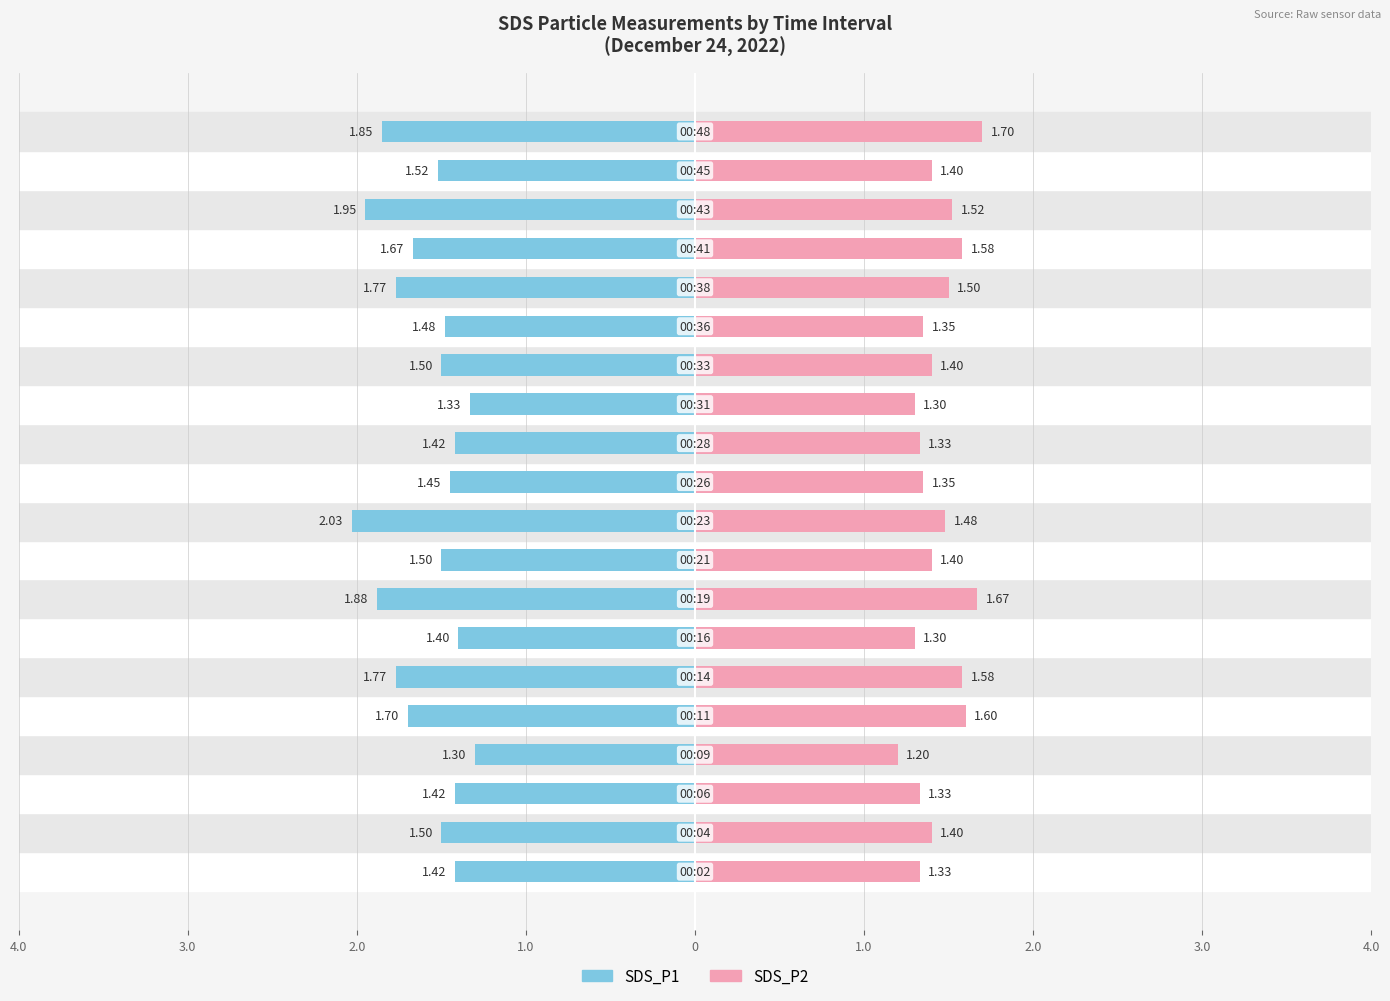

What is the value of the SDS_P1 bar at the 4th from the left?

-1.3